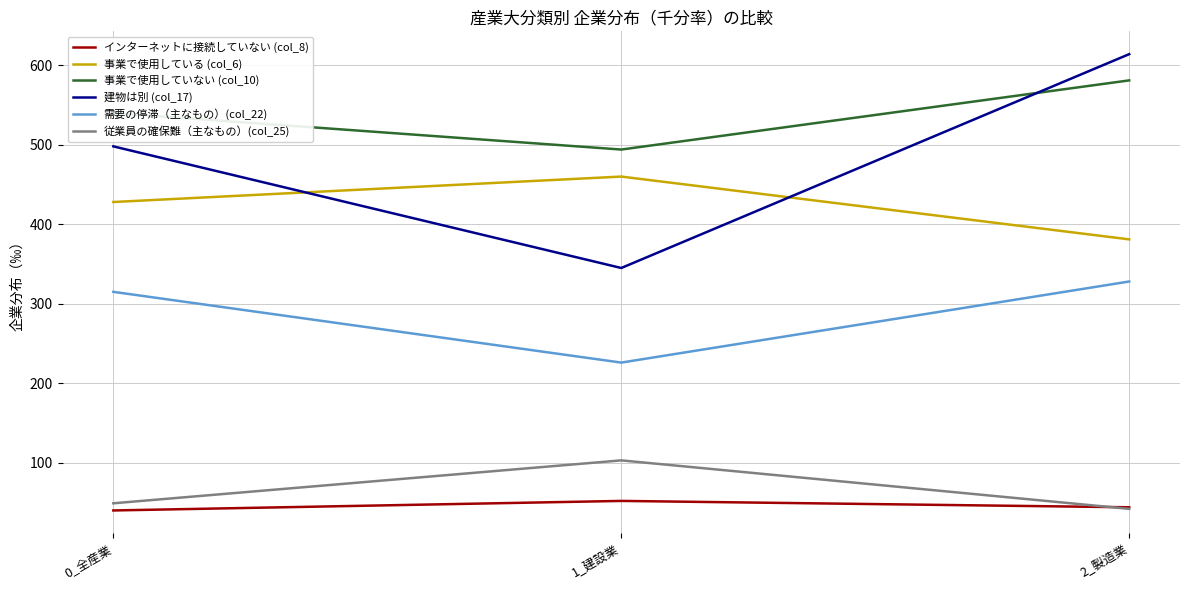

What is the difference between the maximum and minimum values in the 建物は別 (col_17) series?

269